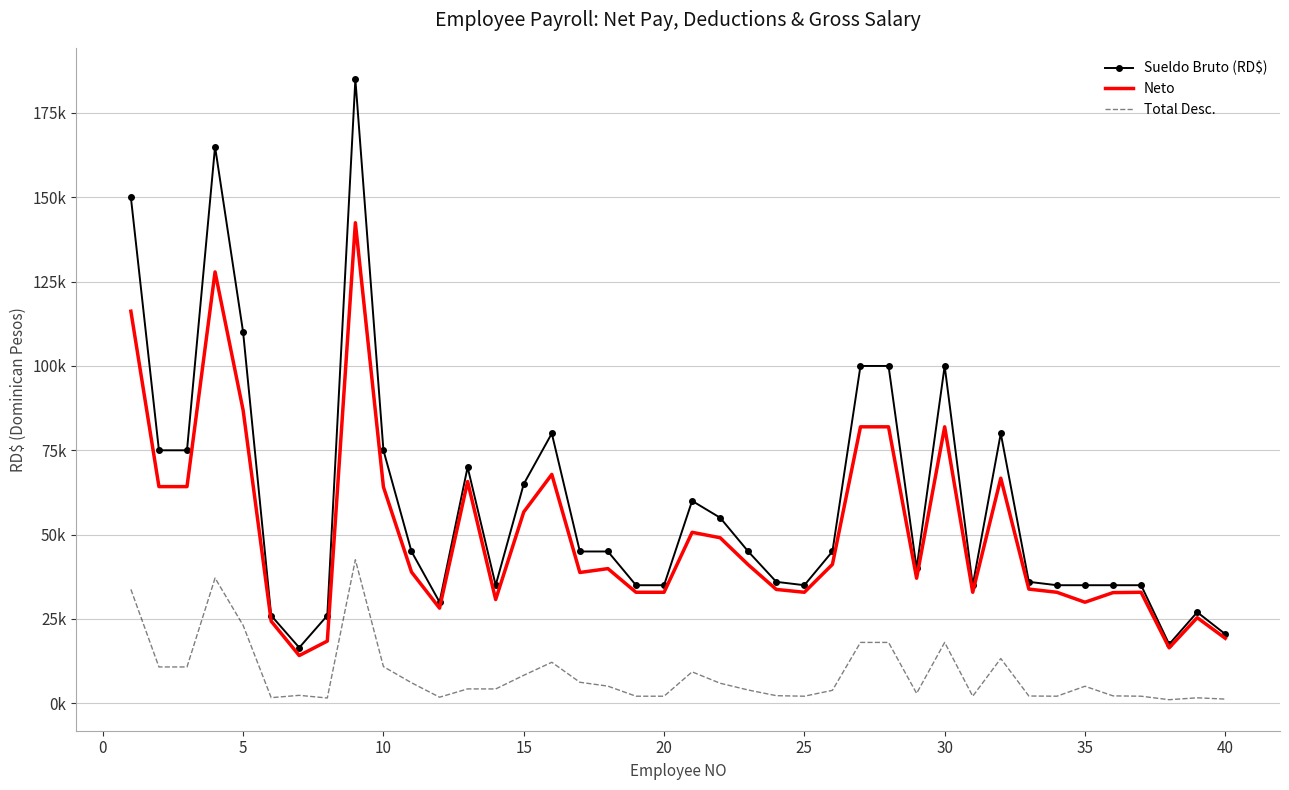

What are all the series names shown in the legend?

Sueldo Bruto (RD$), Neto, Total Desc.